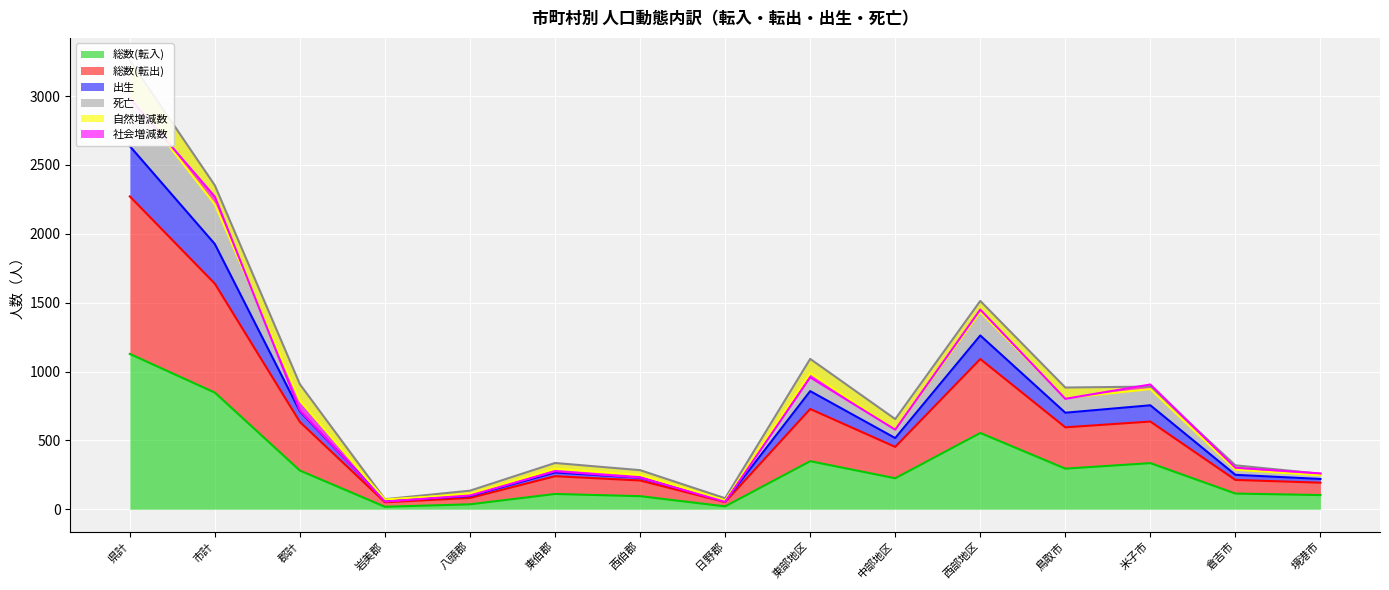

Is it true that 総数(転入) equals 126 at 郡計?

False